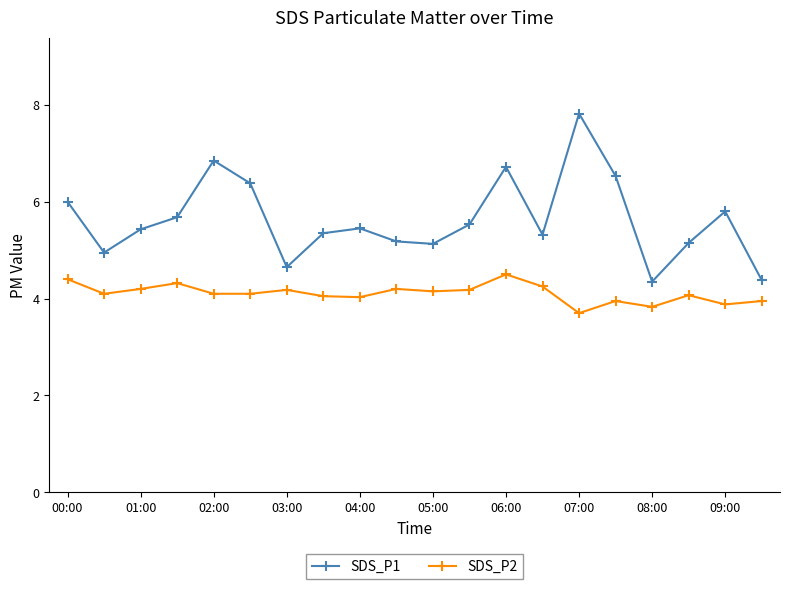

What is the maximum value for SDS_P1?

7.8